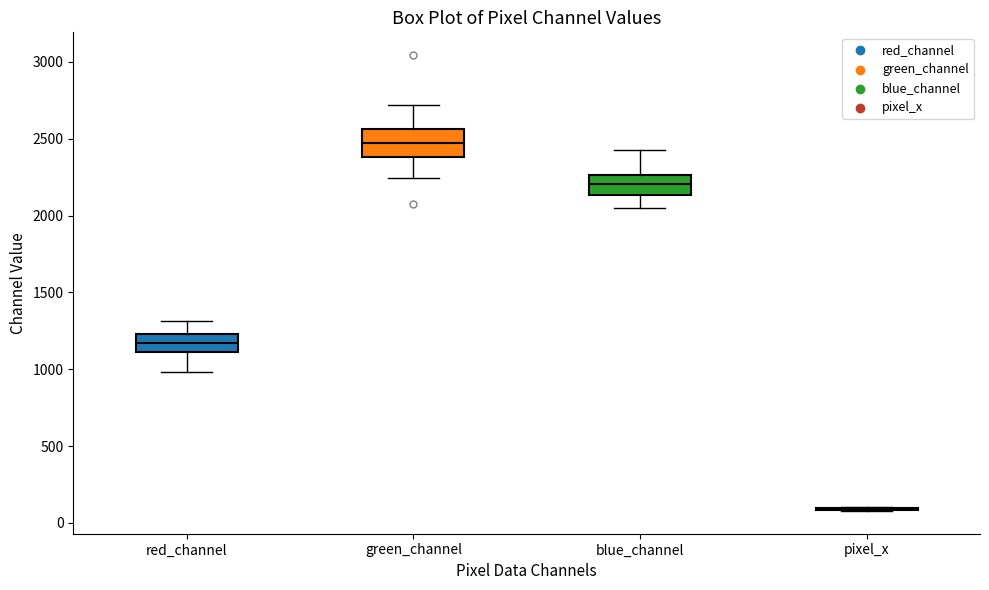

Reading left to right, read every box against the y-axis: the position of its median line, the range the box covers, and the ends of its whiskers. The values are not printed on the chart, so give them approximately, as read against the axis.

red_channel: median 1150, box 1100 to 1250, whiskers 1000 to 1300
green_channel: median 2450, box 2400 to 2550, whiskers 2250 to 2700
blue_channel: median 2200, box 2150 to 2250, whiskers 2050 to 2400
pixel_x: box collapsed to a line at 100, whiskers 100 to 100